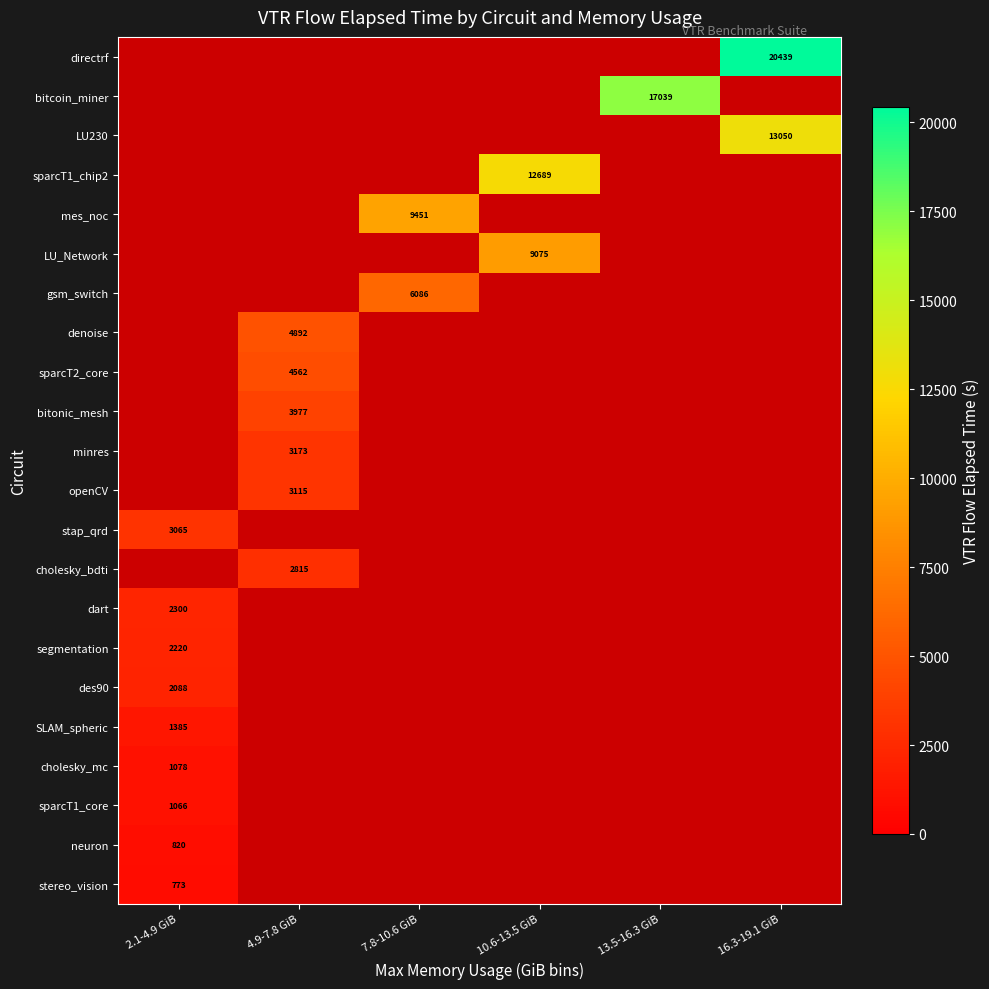

The value of openCV at 4.9-7.8 GiB is 812.3. True or false?

False